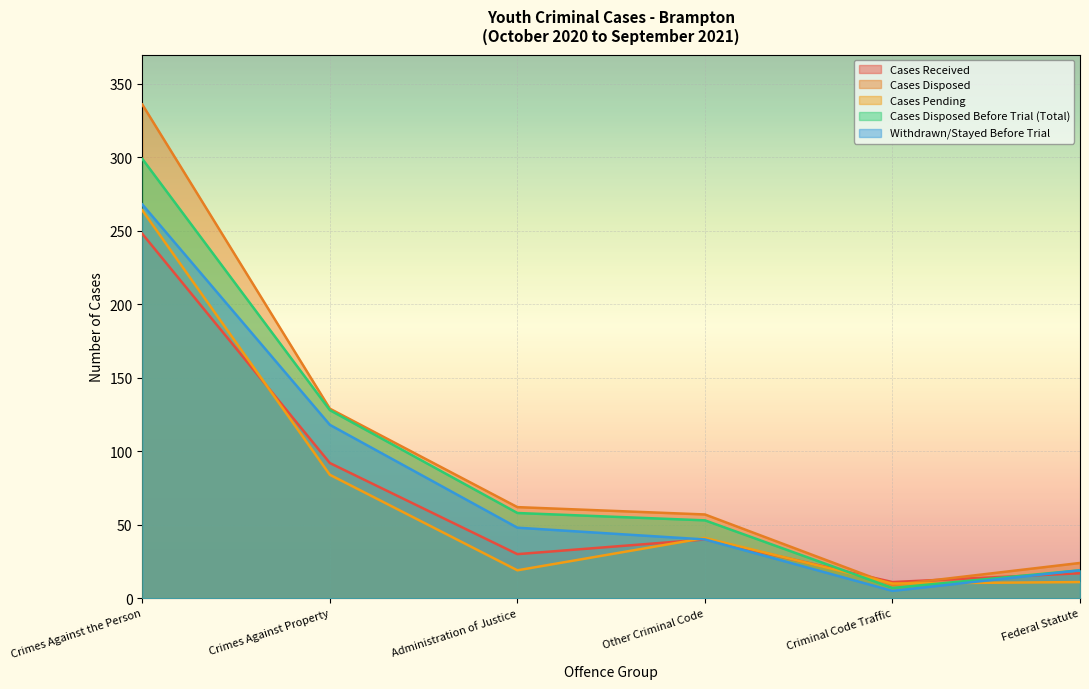

Between Other Criminal Code and Crimes Against Property, which is larger?

Crimes Against Property